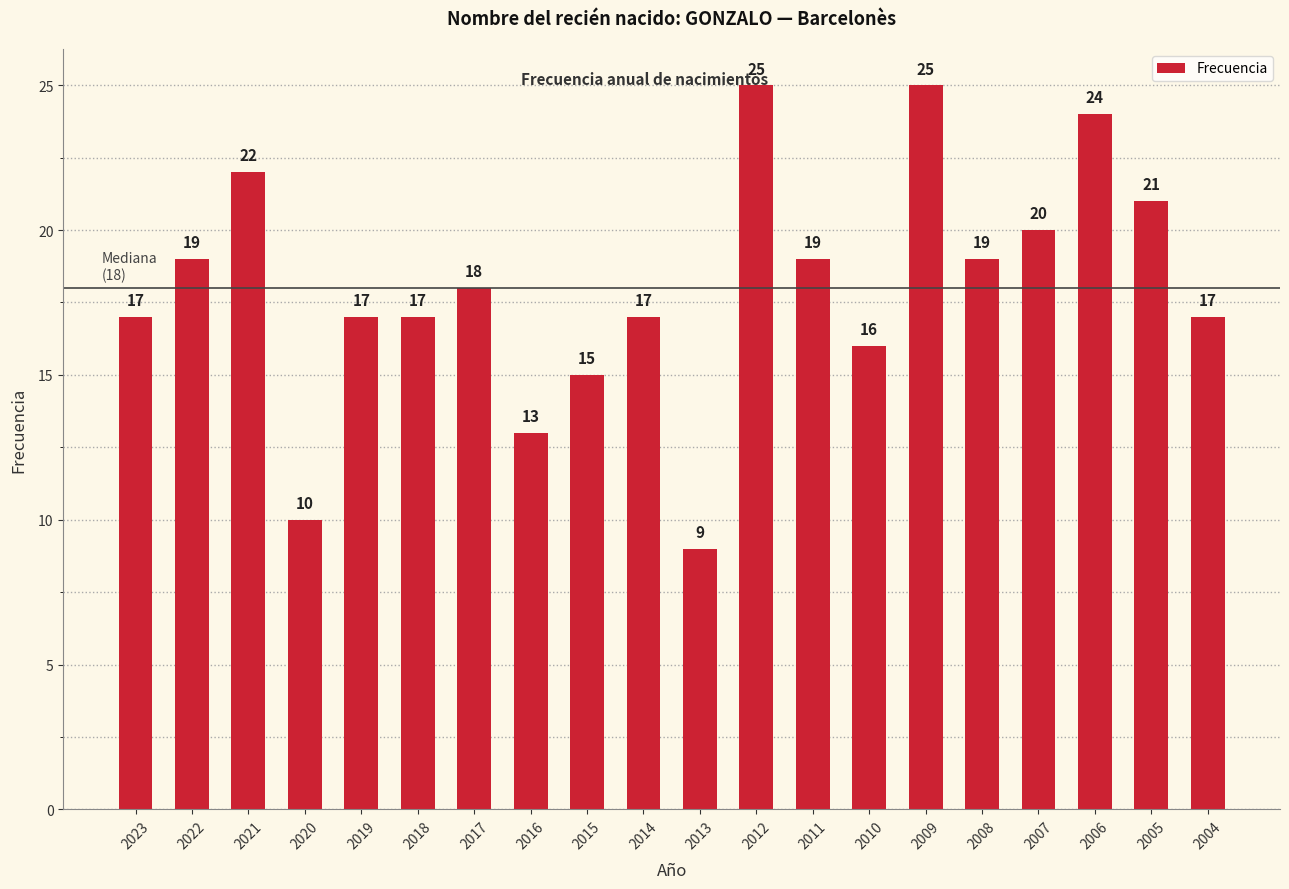

Approximately how many times larger is the value at 2010 compared to 2004?

0.9